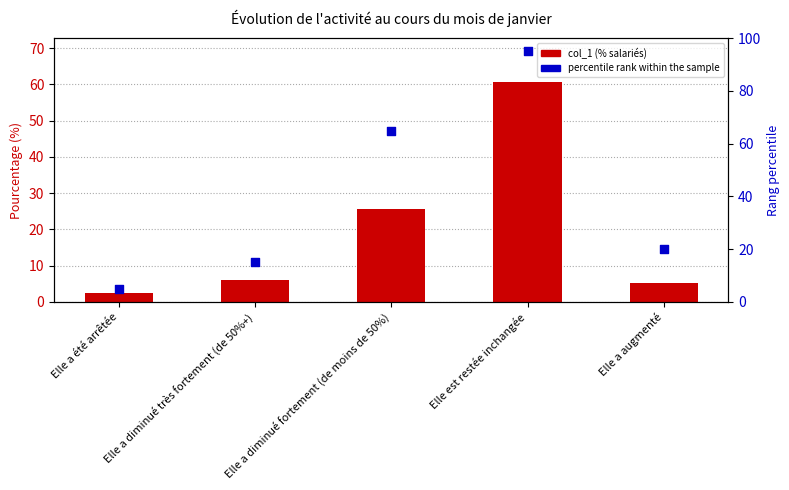

What are all the series names shown in the legend?

col_1 (% salariés), percentile rank within the sample